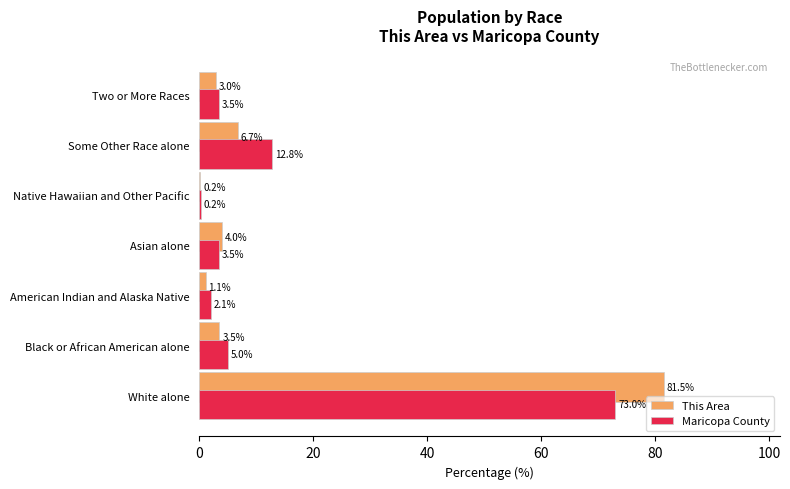

How many data points in Maricopa County are above 3?

5